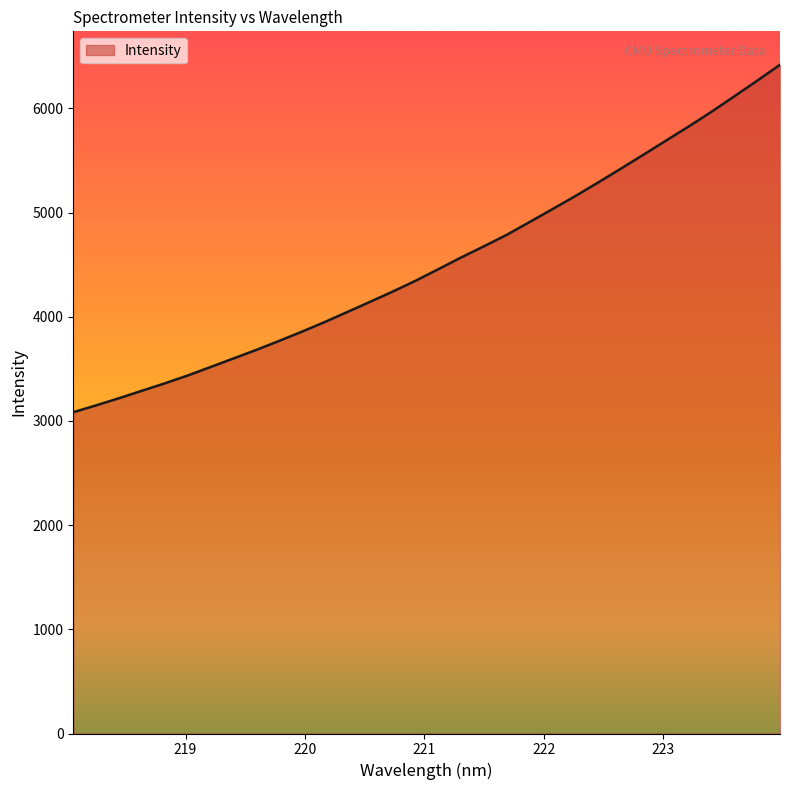

What is the difference between the maximum and minimum values?

3334.4